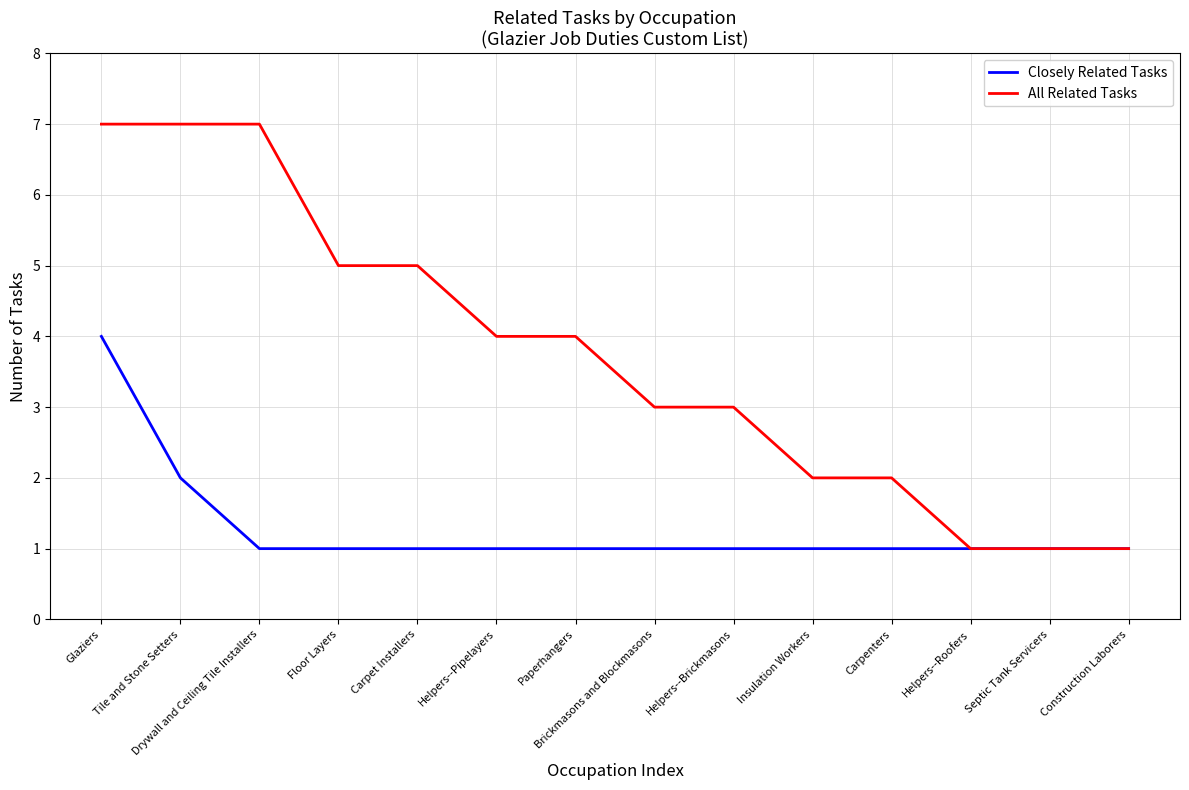

What is the sum of the All Related Tasks values at Tile and Stone Setters and Construction Laborers?

8